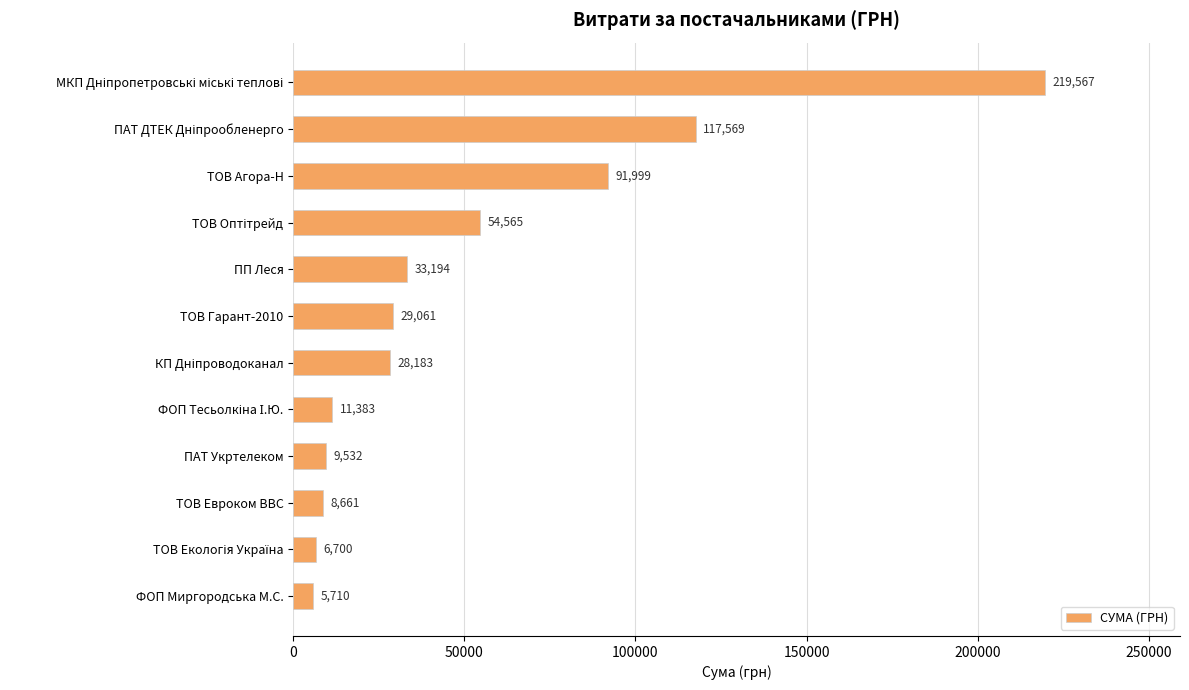

What is the change in value from ТОВ Агора-Н to ПП Леся?

-58805.0